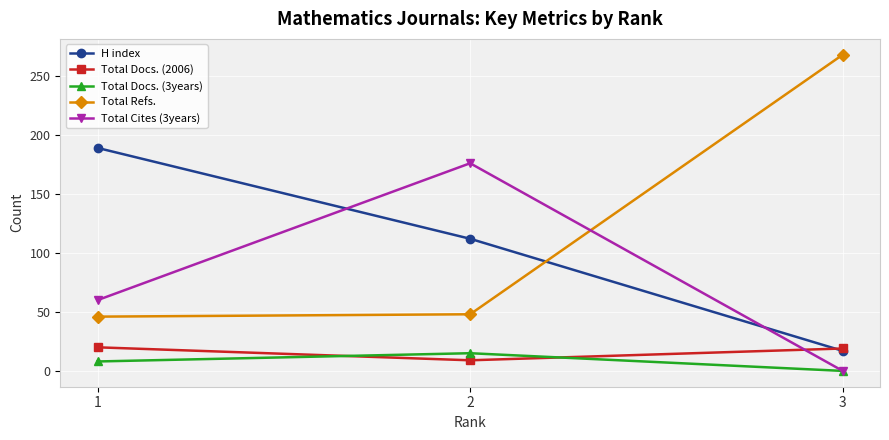

What is the difference between the maximum and minimum values in the Total Docs. (3years) series?

15